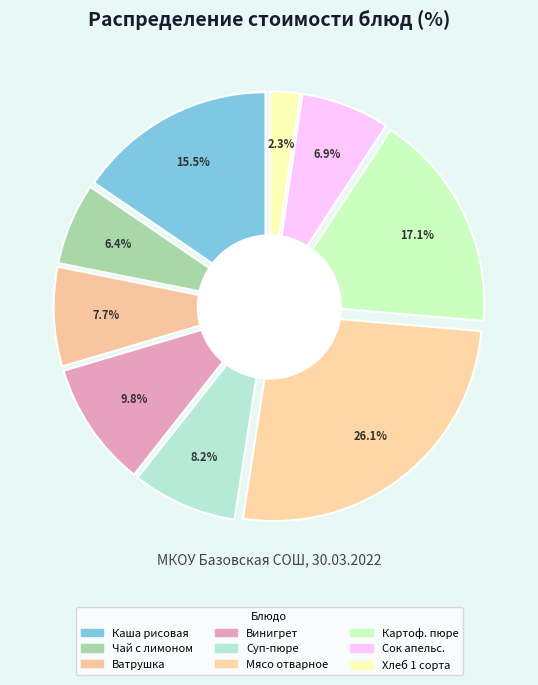

Which has a higher value, Картофельное пюре or Суп-пюре из гороха?

Картофельное пюре